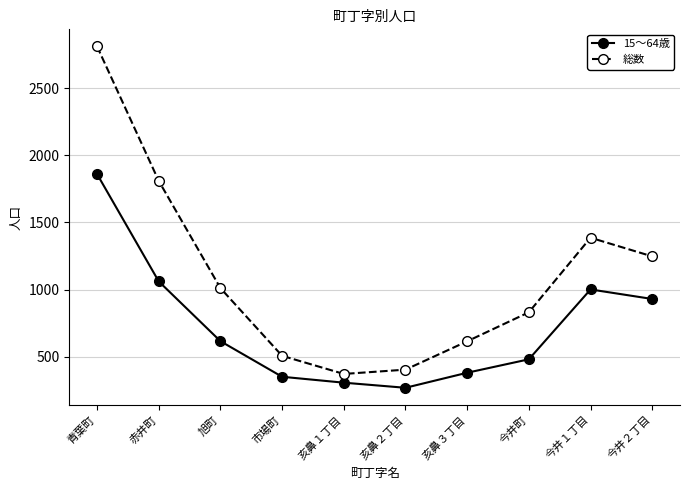

How many lines are shown in the chart?

2